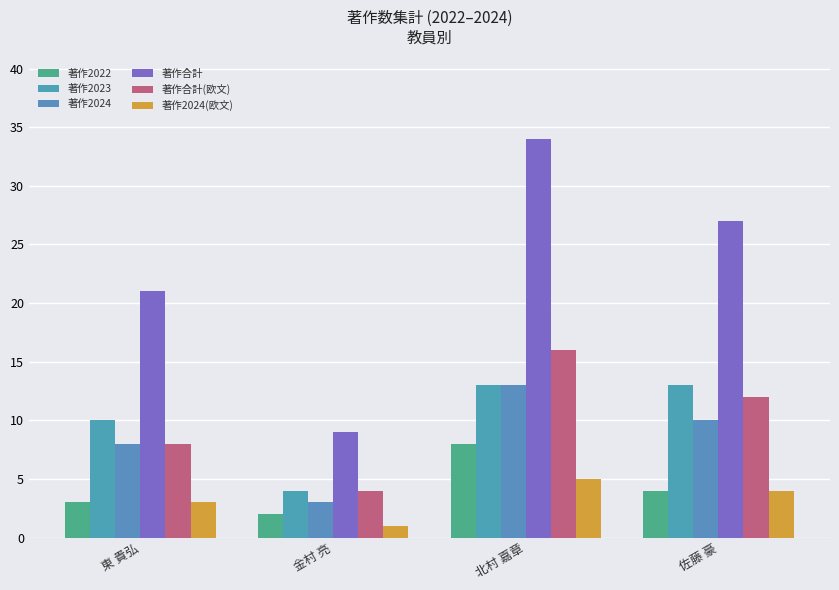

Is it true that 著作2023 equals 13 at 佐藤 豪?

True